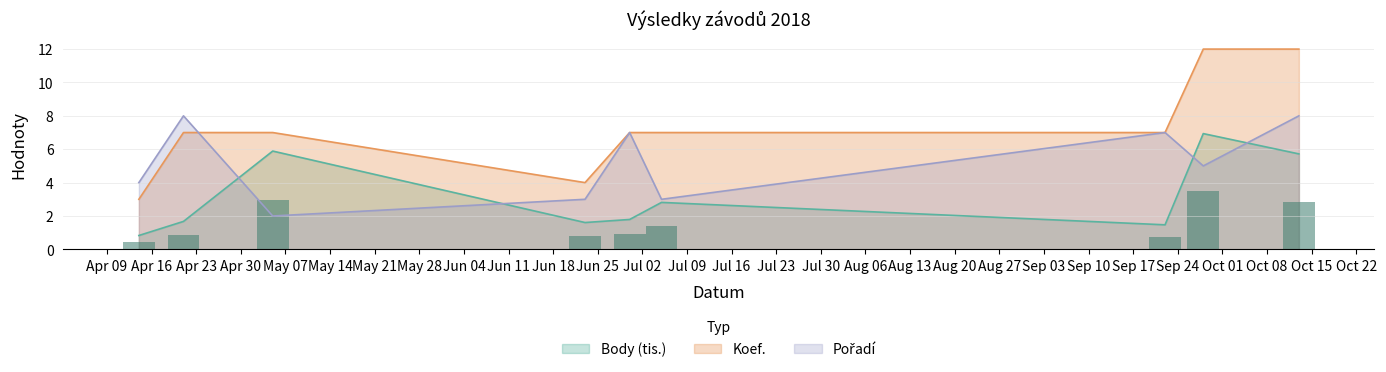

At how many categories does at least one series exceed 1?

9